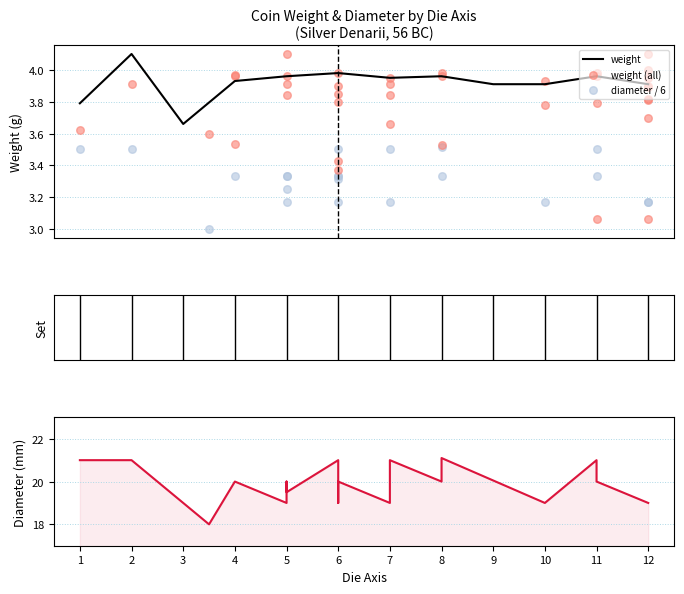

Between 3 and 8, which is larger?

8